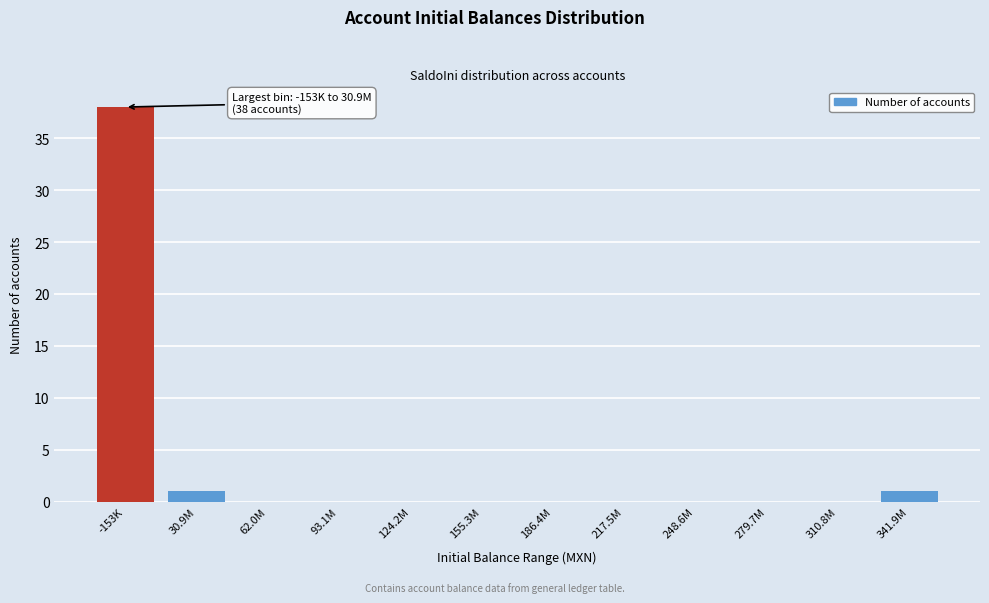

Reading left to right, list all the values displayed in this chart.

-153K=38	30.9M=1	62.0M=0	93.1M=0	124.2M=0	155.3M=0	186.4M=0	217.5M=0	248.6M=0	279.7M=0	310.8M=0	341.9M=1